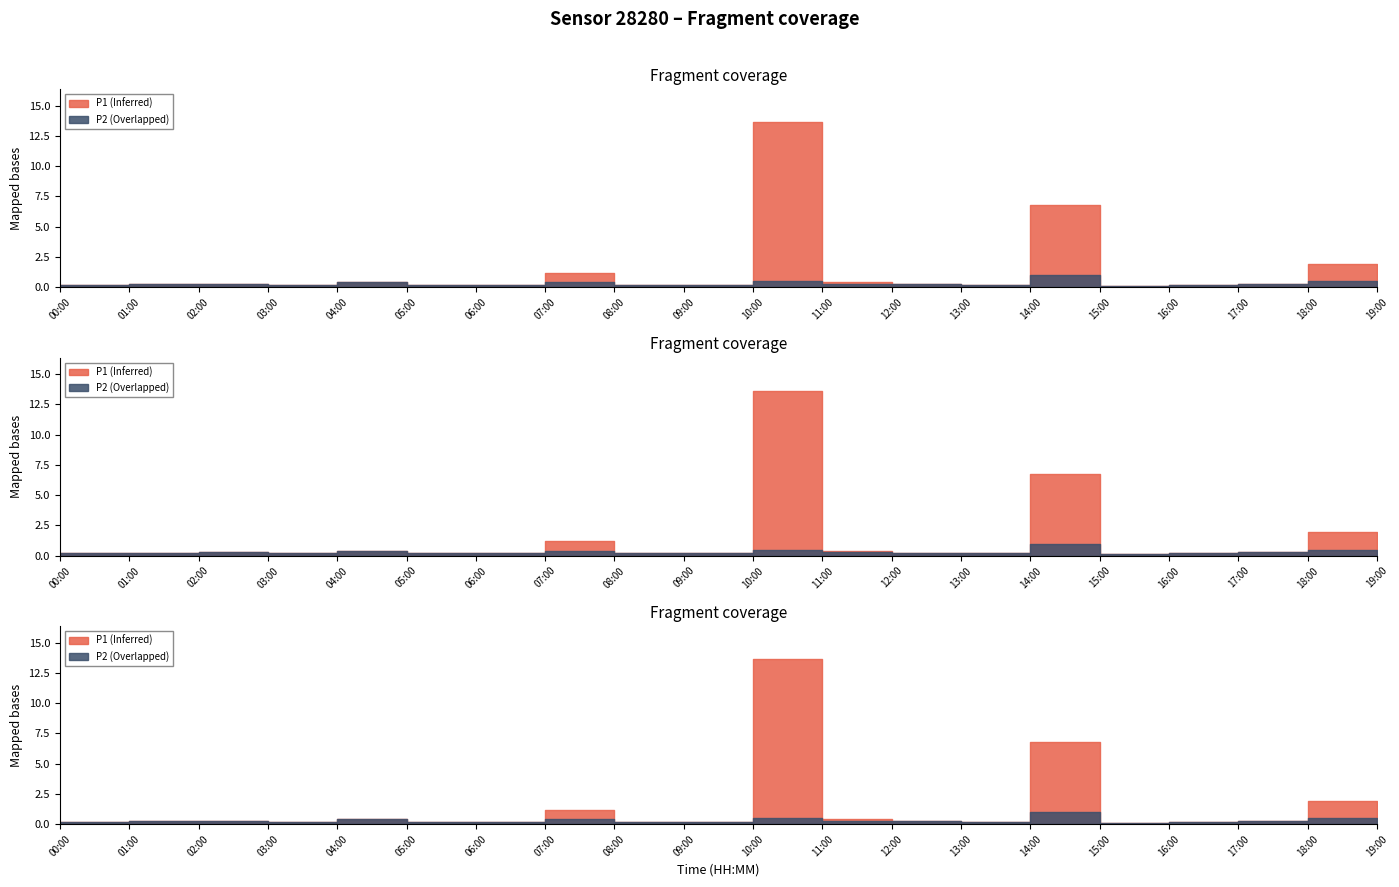

At which category does P2 reach its first local peak?

02:00